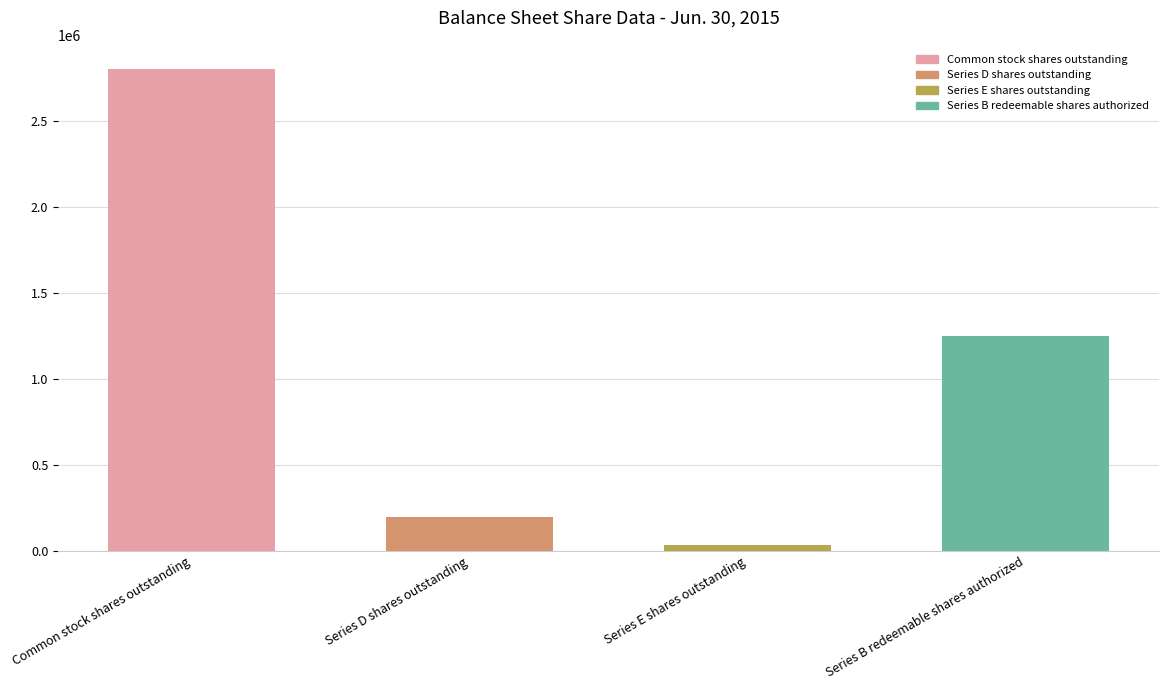

What is the average value?

1071087